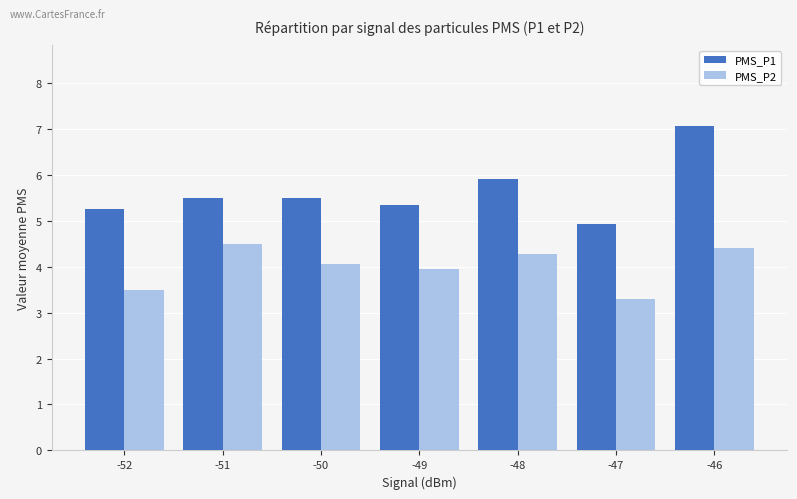

The PMS_P1 series shows 3.2 at -51. True or false?

False